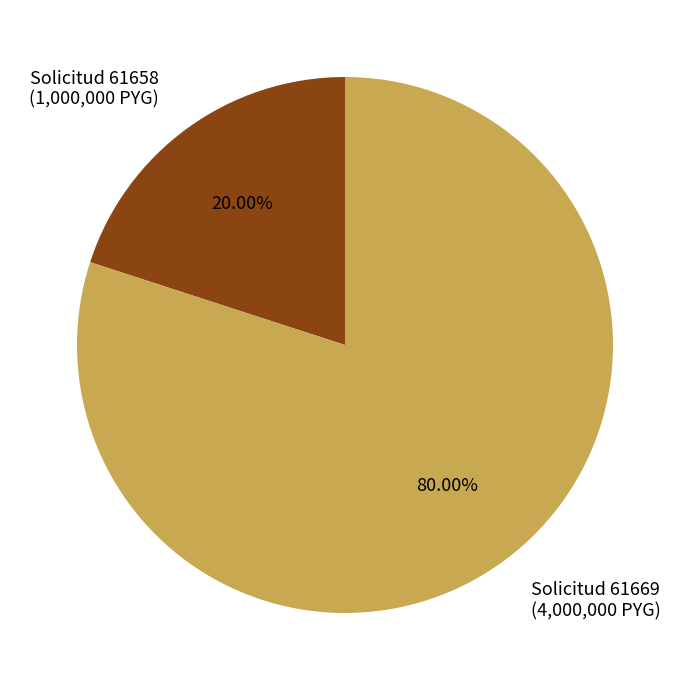

Which category has the smallest portion of the pie?

Solicitud 61658 (1,000,000 PYG)